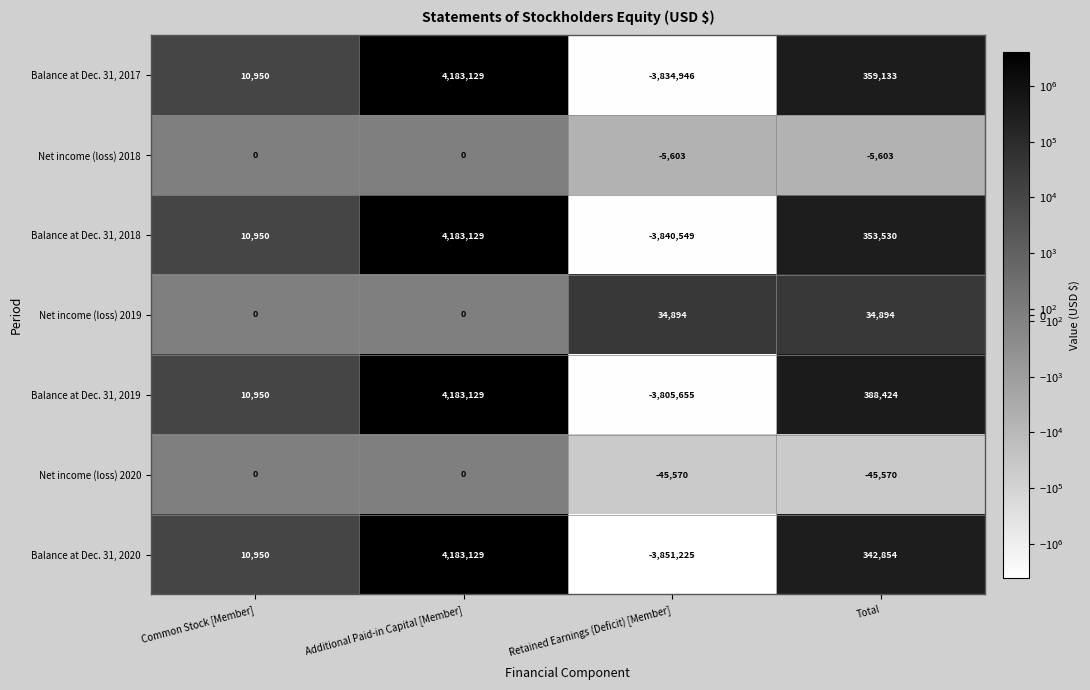

True or false: Net income (loss) 2019 has a value of 34894 at Retained Earnings (Deficit) [Member].

True